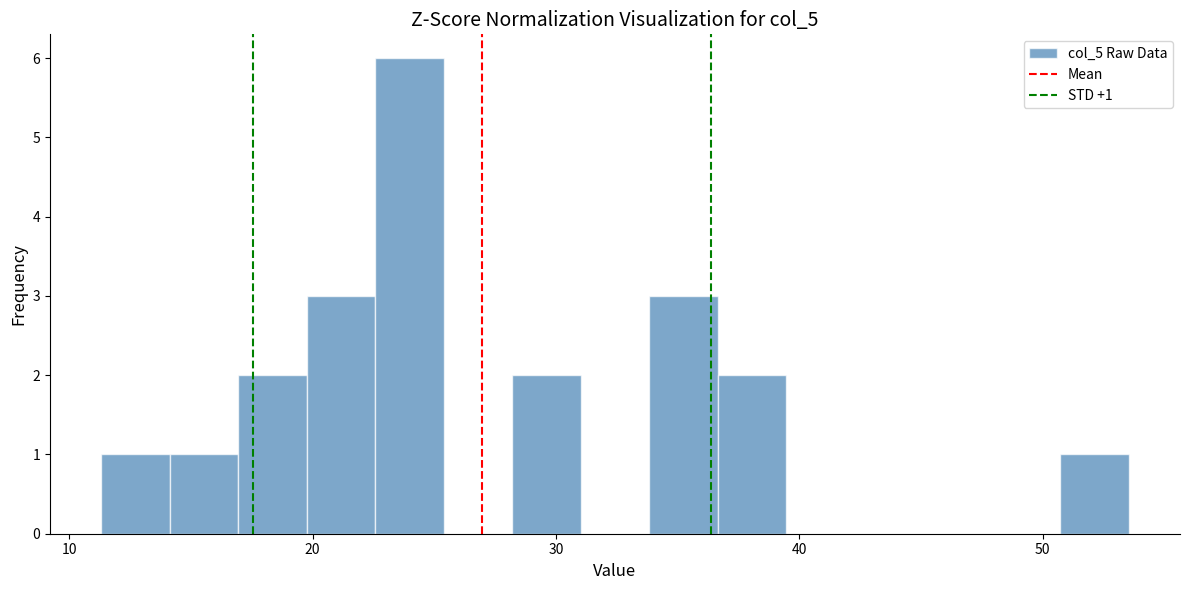

Around what value on the x-axis is the tallest bar? Give the approximate position of its centre, as read against the axis.

24